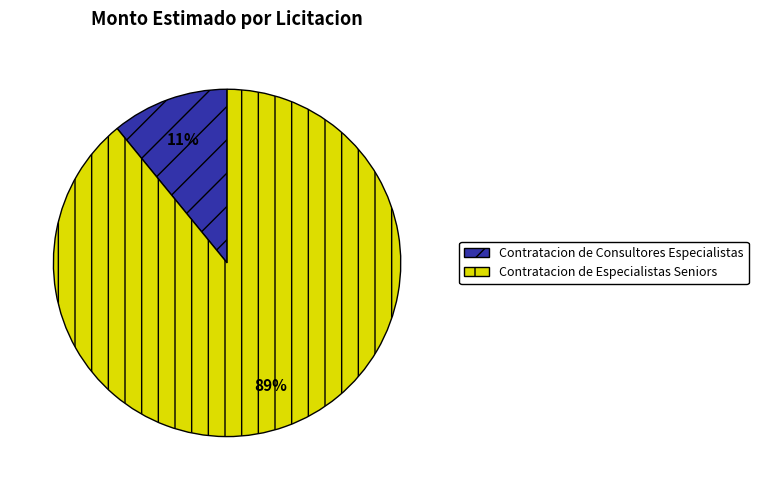

To the nearest percent, what is the combined percentage of Contratacion de Consultores Especialistas and Contratacion de Especialistas Seniors?

100%